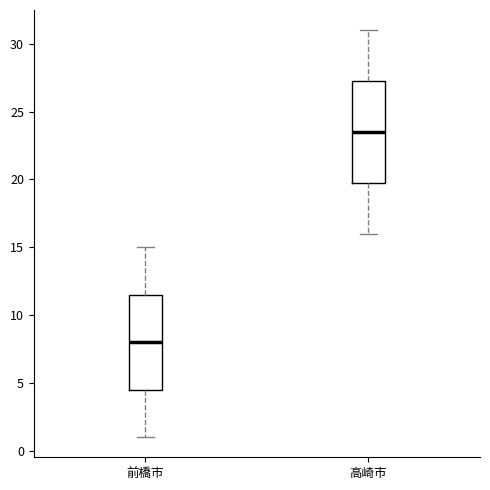

Which box has the highest median line?

高崎市